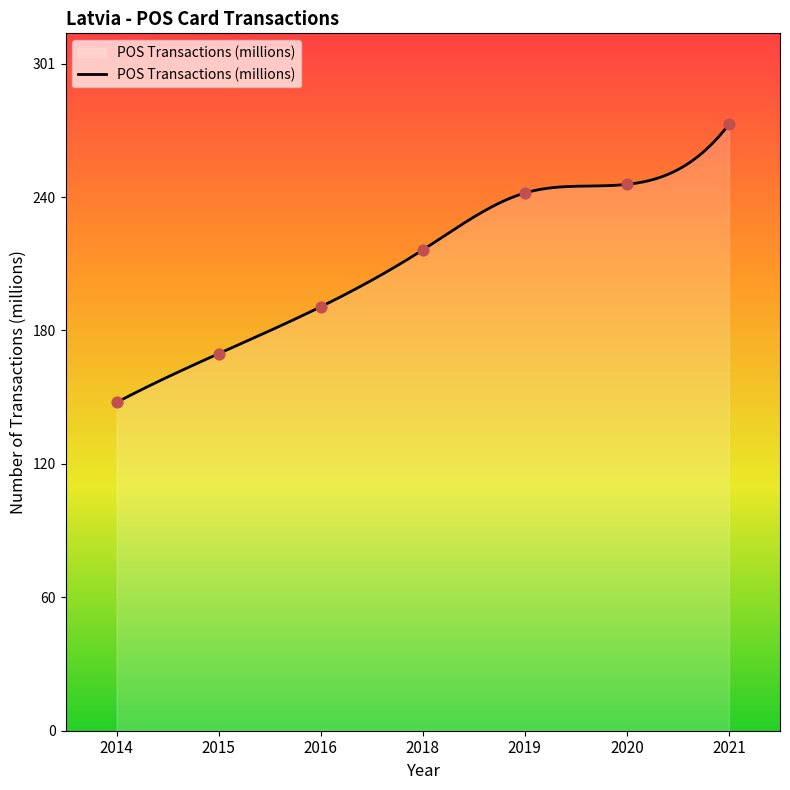

What is the ratio of the value at 2021 to the value at 2014?

1.8